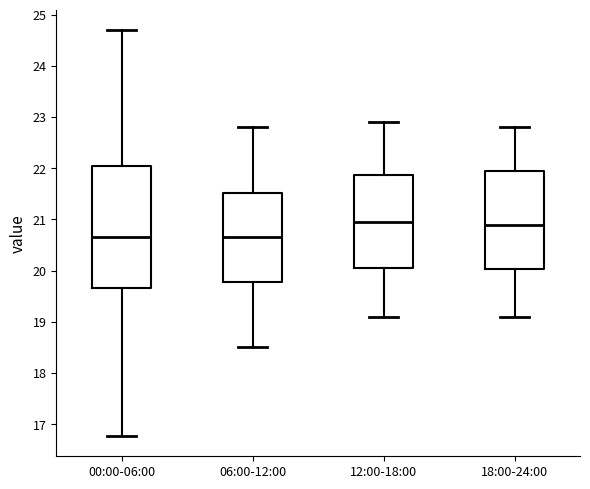

Where is the lower edge of the box for 12:00-18:00 on the y-axis? The values are not printed on the chart, so give them approximately, as read against the axis.

20.1